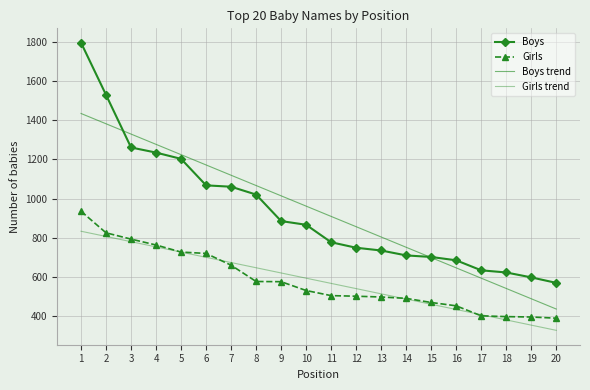

What is the value of the Boys point at the 8th from the left?

1020.0